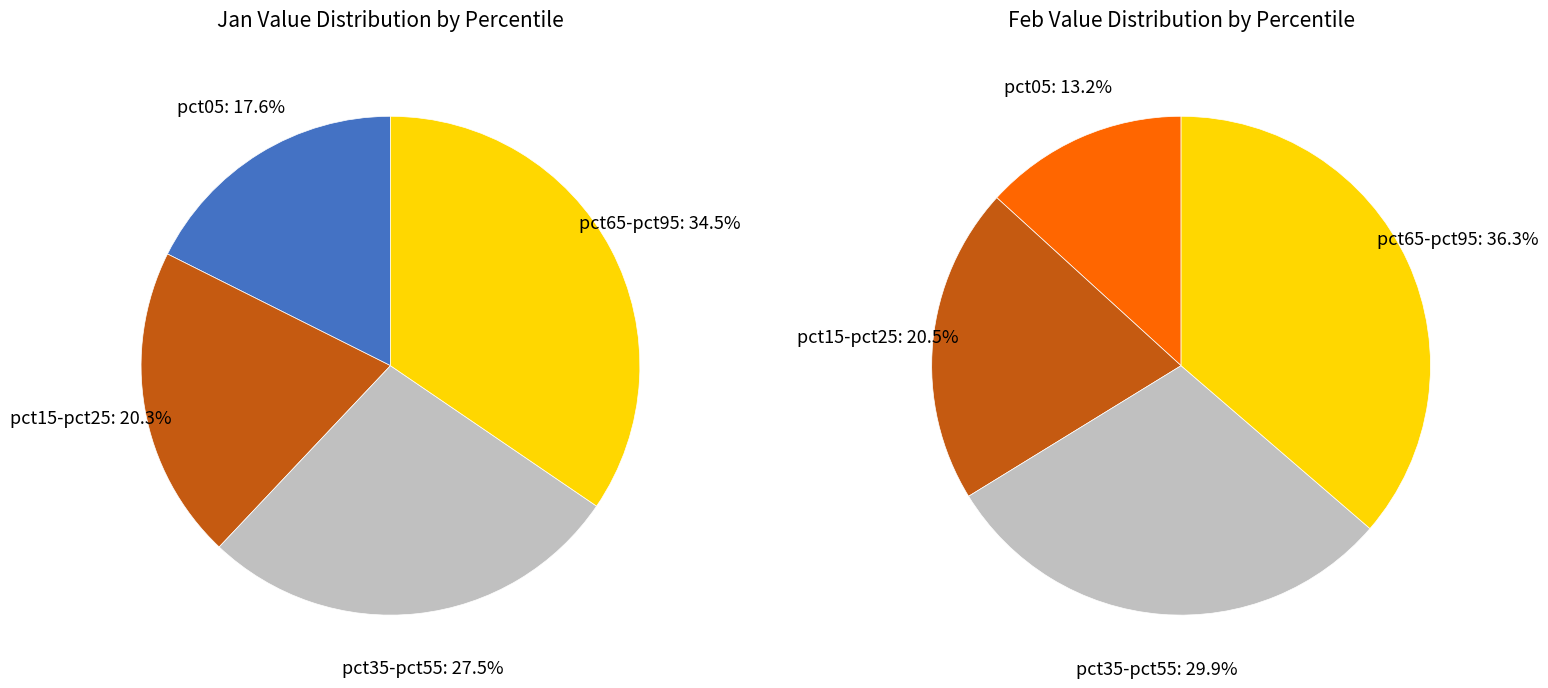

Is values_jan the majority of the pie?

No